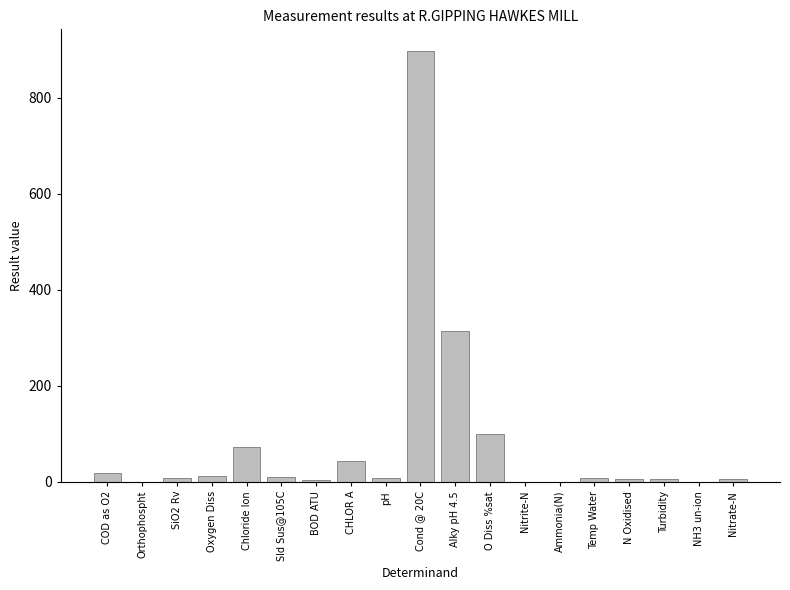

The chart shows a value of 105.3 at Chloride Ion. True or false?

False